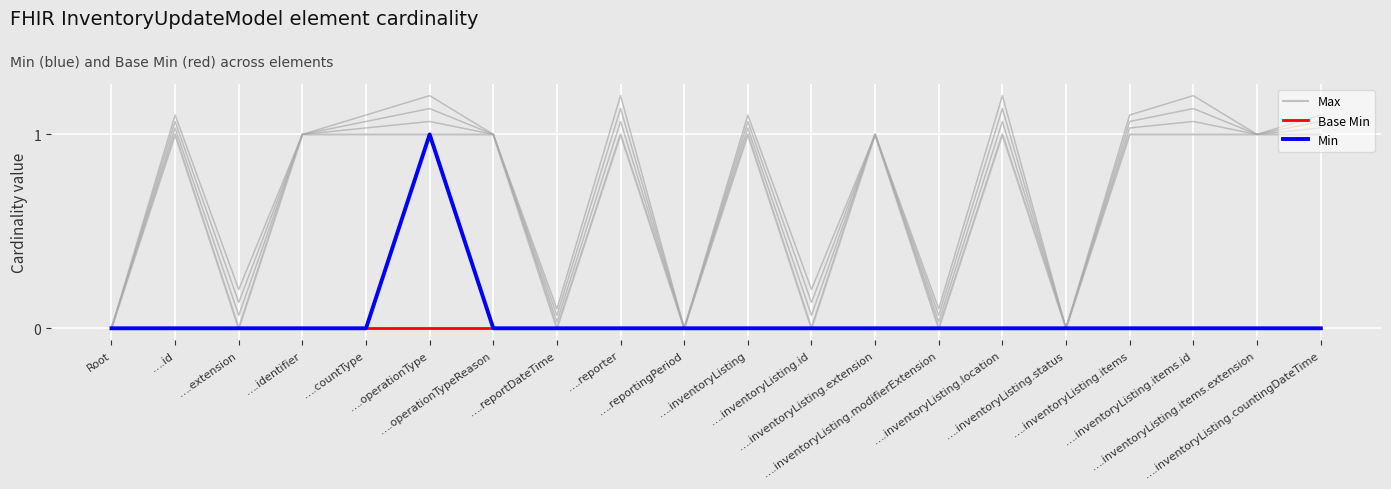

Is it true that Min equals 0 at ….reportDateTime?

True